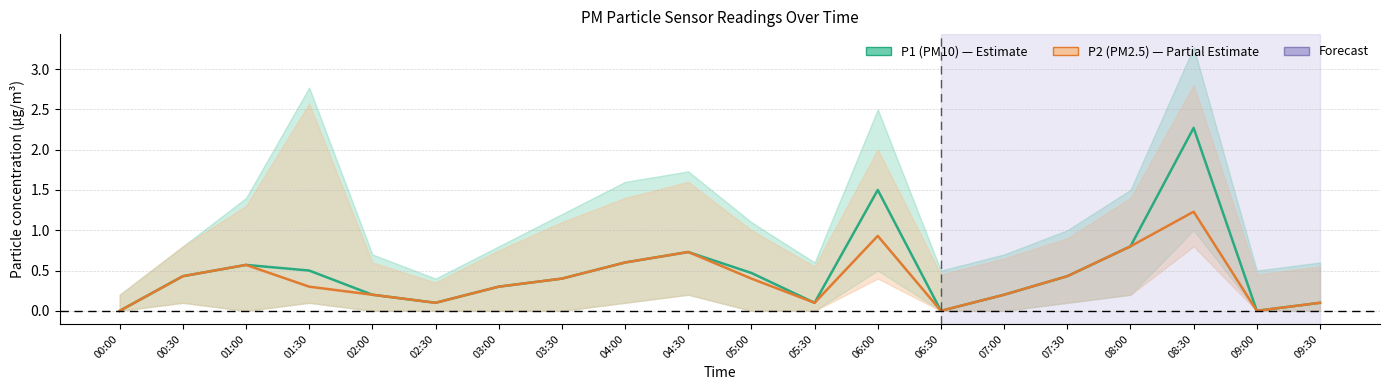

Which series has the largest range (max minus min)?

P1 (PM10)